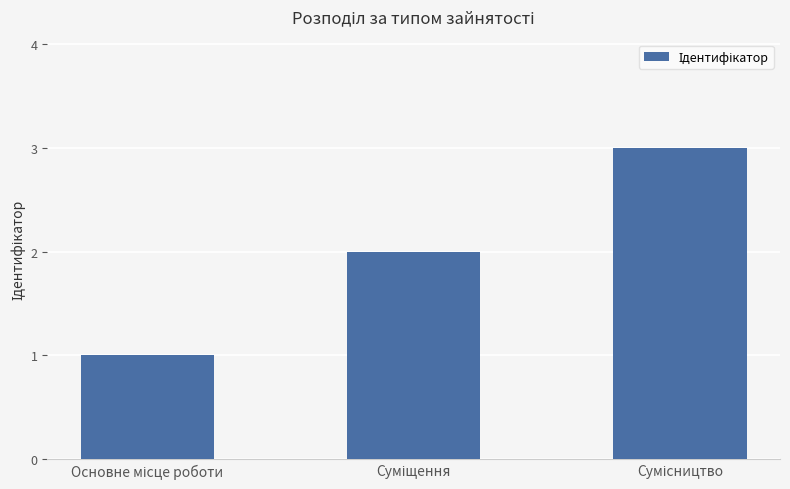

What is the maximum value shown in the chart?

3